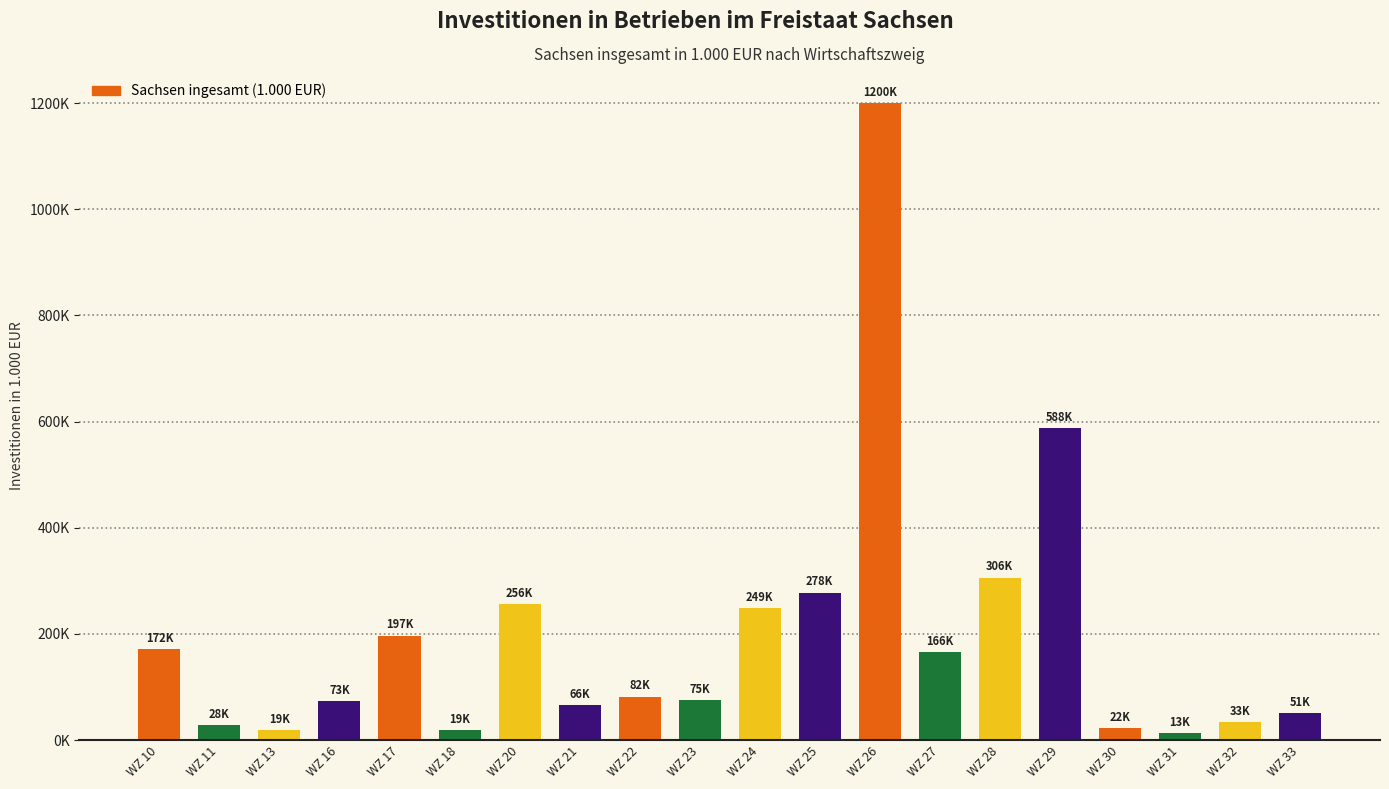

Where does the data first go above 81649?

WZ 10